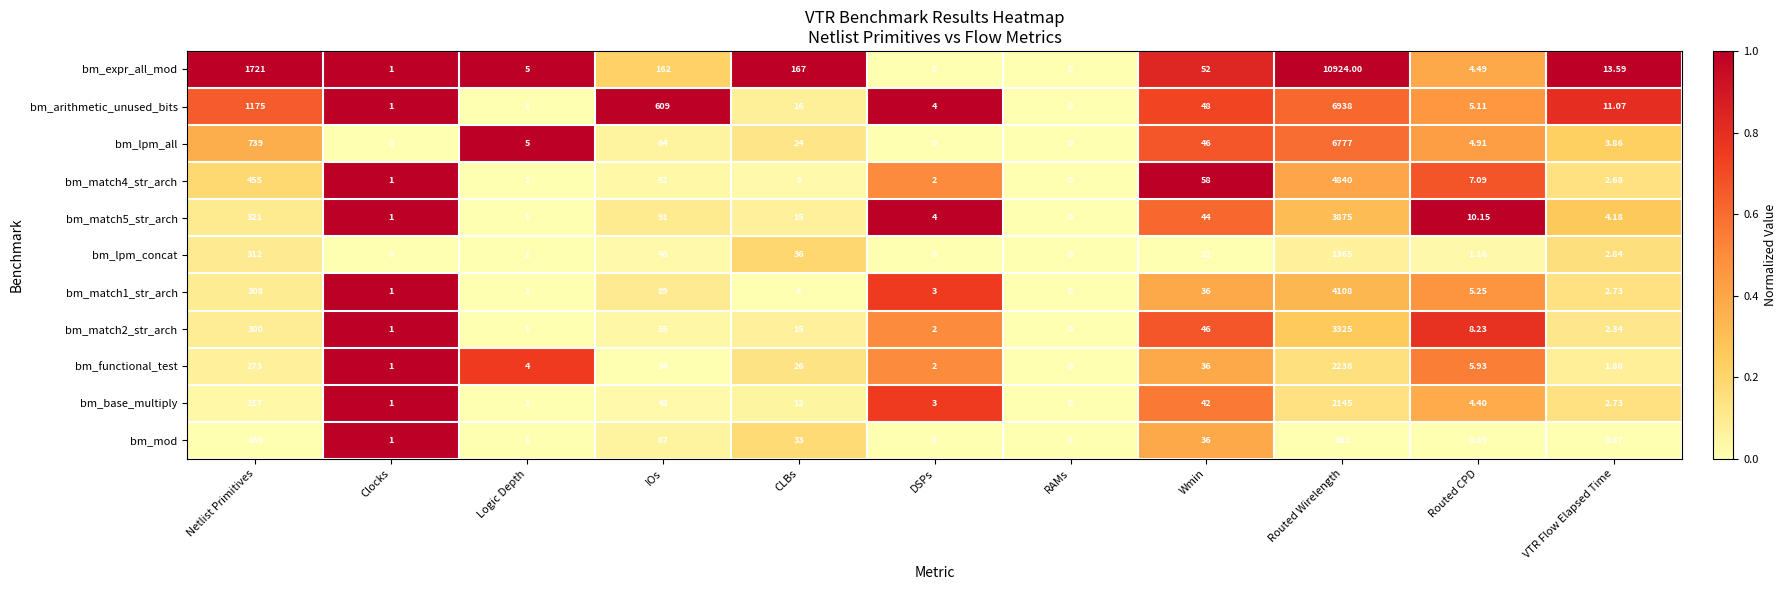

Which category has the lowest value in the bm_match5_str_arch series?

RAMs